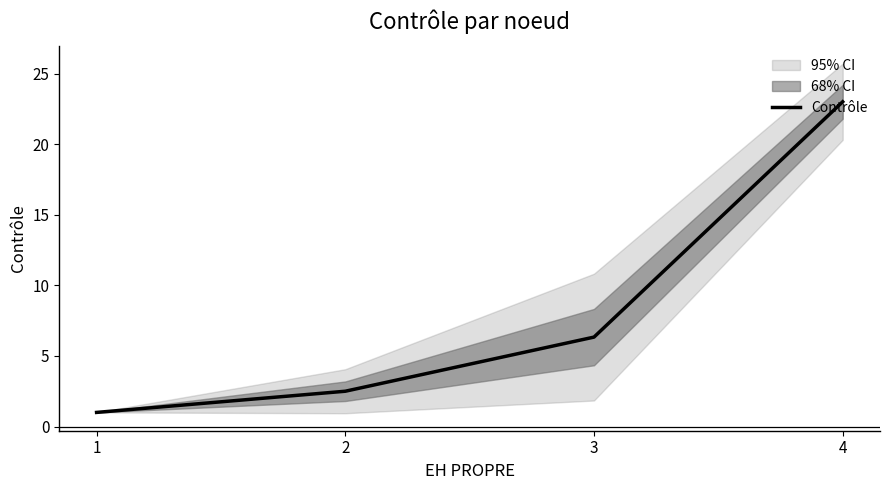

What is the change in value from 1 to 3?

+5.3